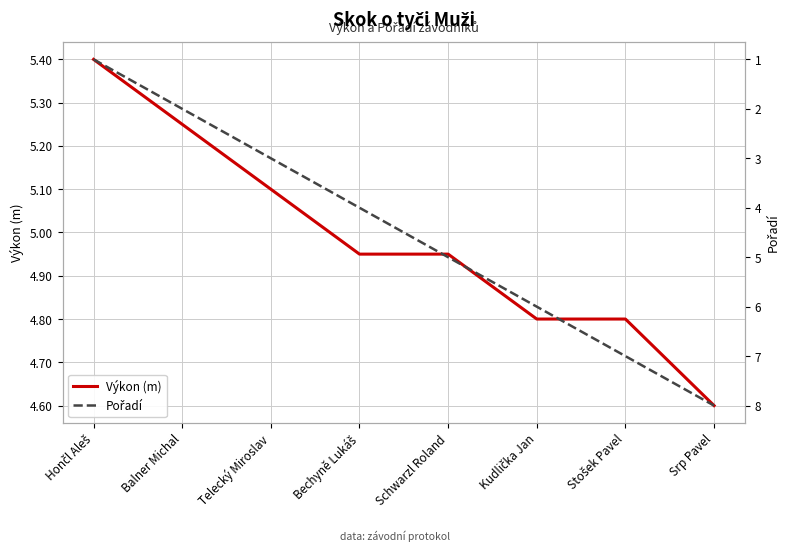

What is the sum of all Pořadí values?

36.0